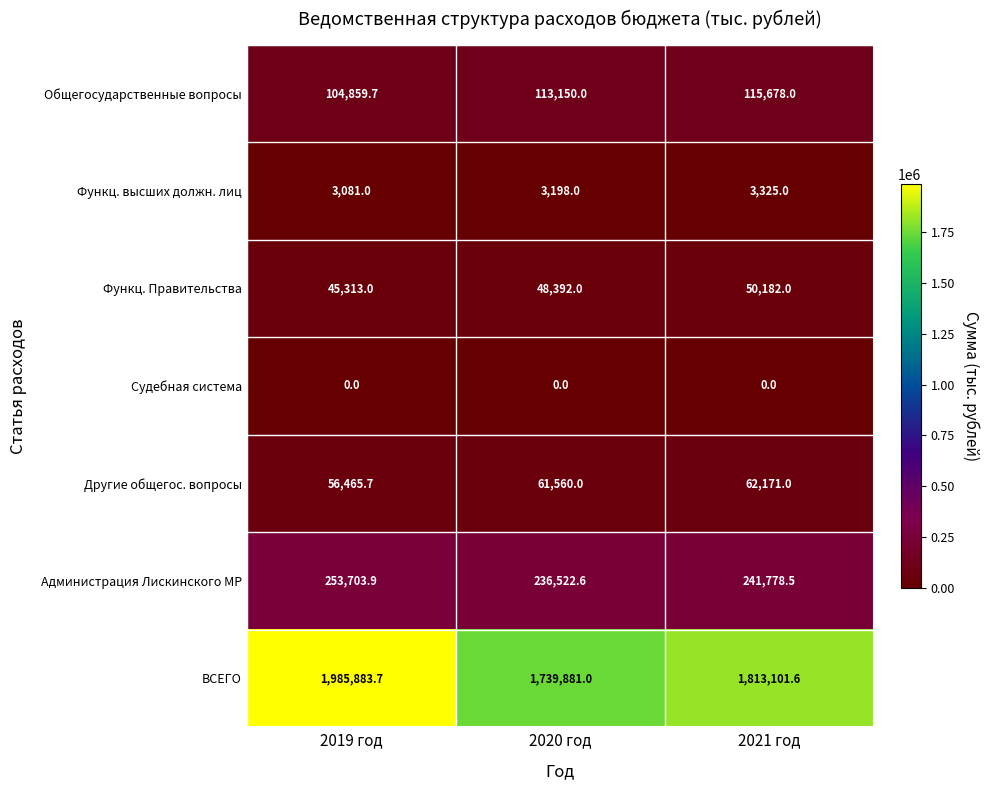

True or false: ВСЕГО has a value of 783223.9 at 2021 год.

False